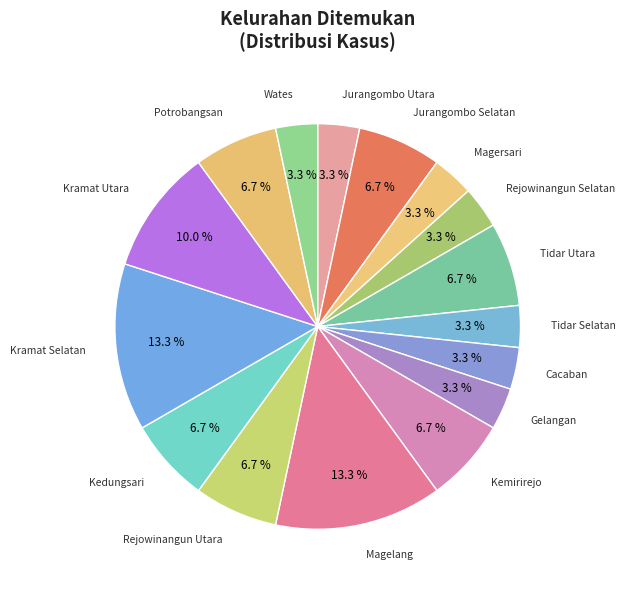

How many slices are in this pie chart?

16